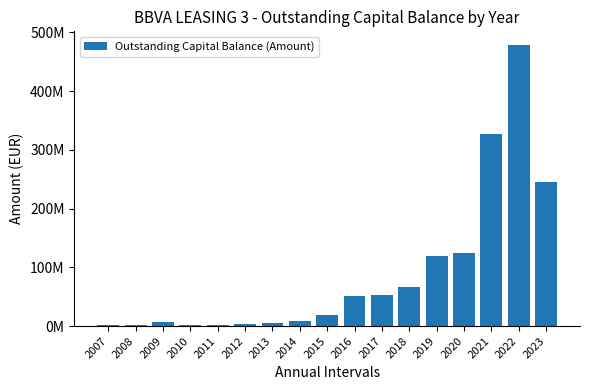

Reading left to right, extract all data points from this chart.

2007=2223976.8	2008=1319357.2	2009=7542801.1	2010=2228849.1	2011=1668392.7	2012=3607092.3	2013=4818073.5	2014=9374959.8	2015=19011002.3	2016=50543877.1	2017=53241744.6	2018=66457027.5	2019=119988870.5	2020=124641586.7	2021=326242431.1	2022=477737430.9	2023=244894482.2